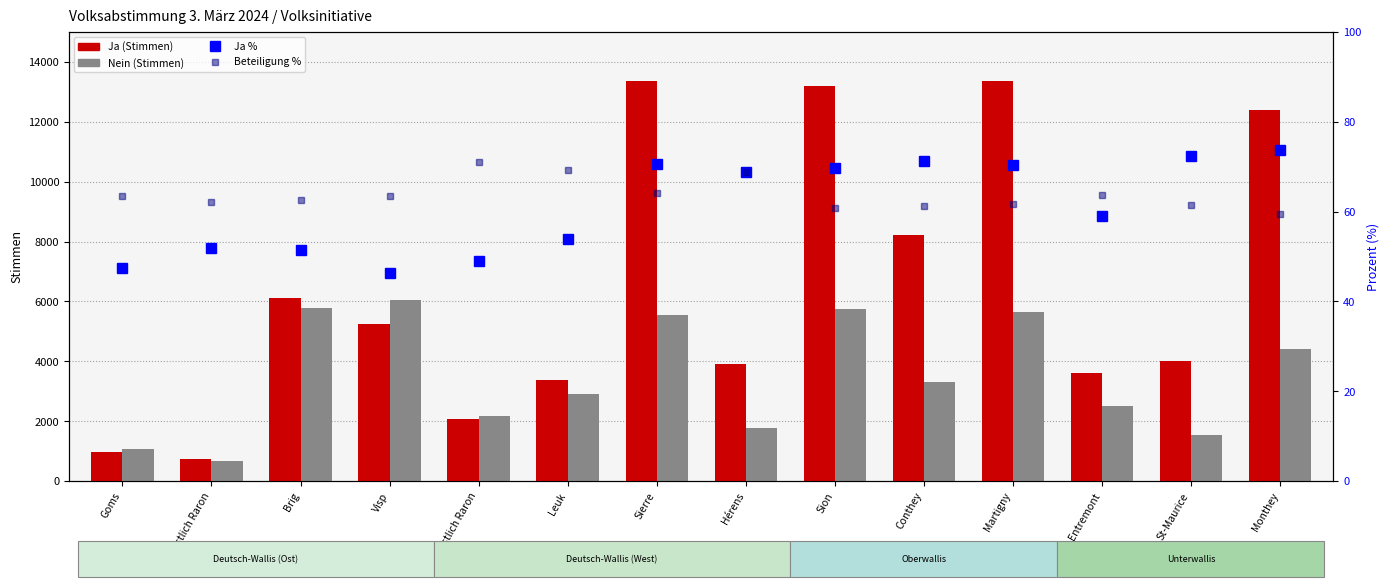

Between Leuk and Sierre, which series saw the biggest shift?

Ja